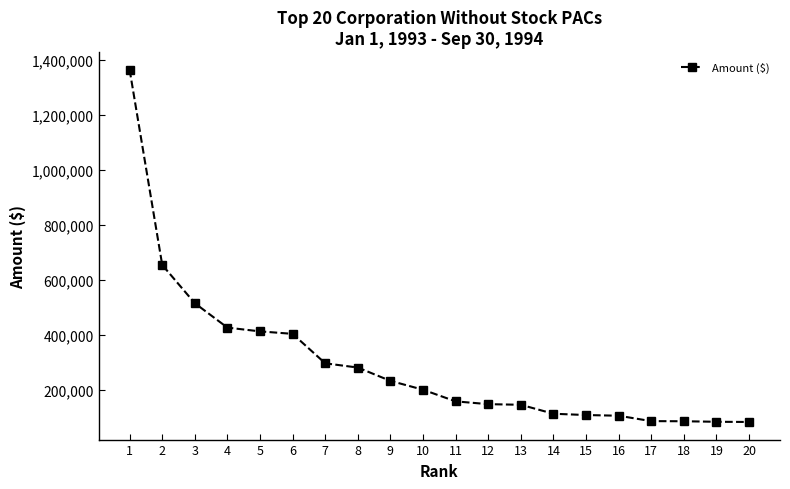

What is the difference between the second highest and minimum values?

571707